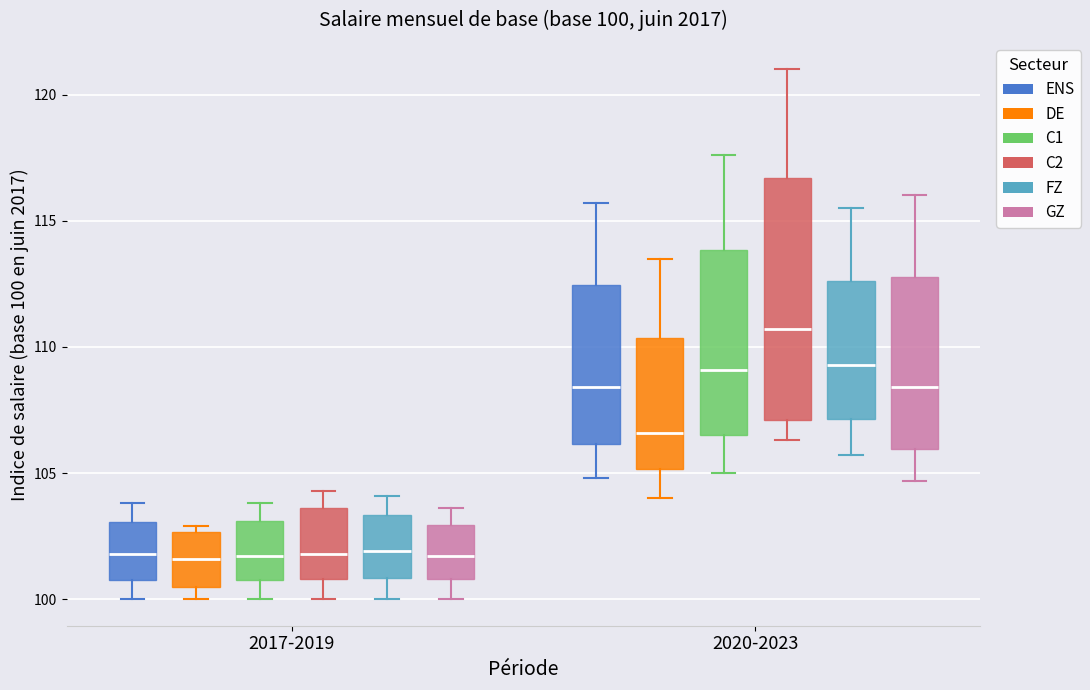

Which box's median line is the highest?

2020-2023 (C2)